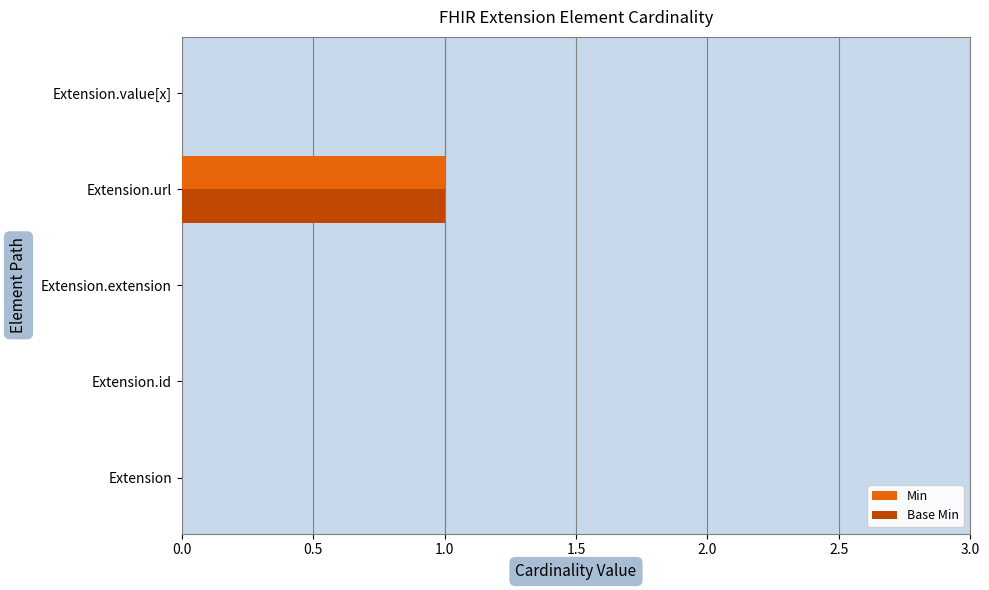

At which category is the sum across all series the highest?

Extension.url